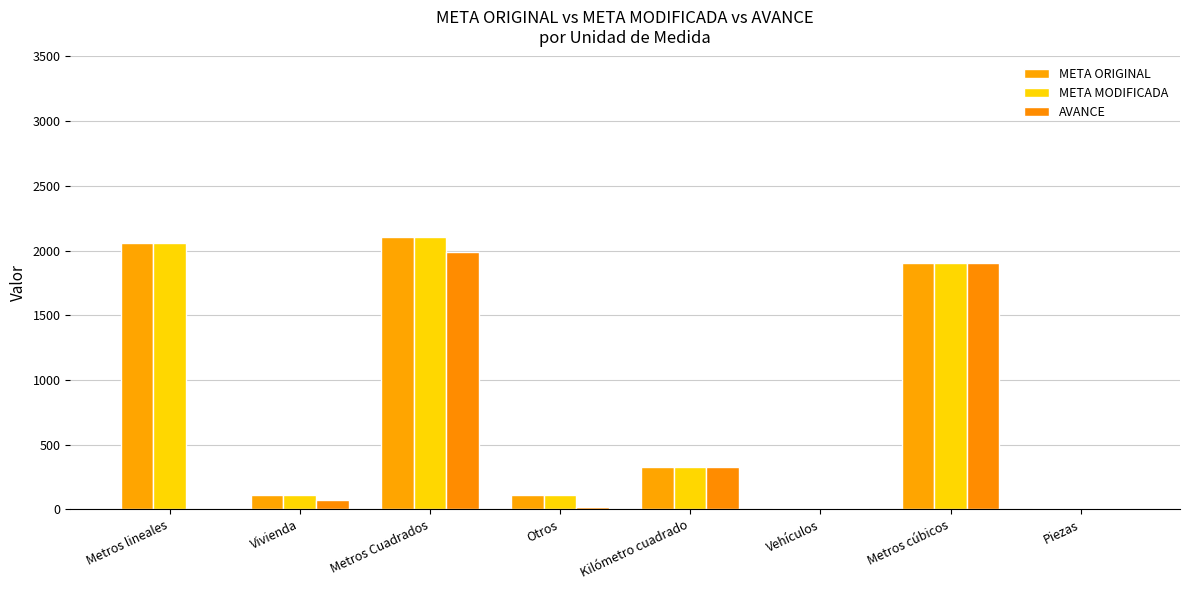

Does the chart contain stacked bars?

No